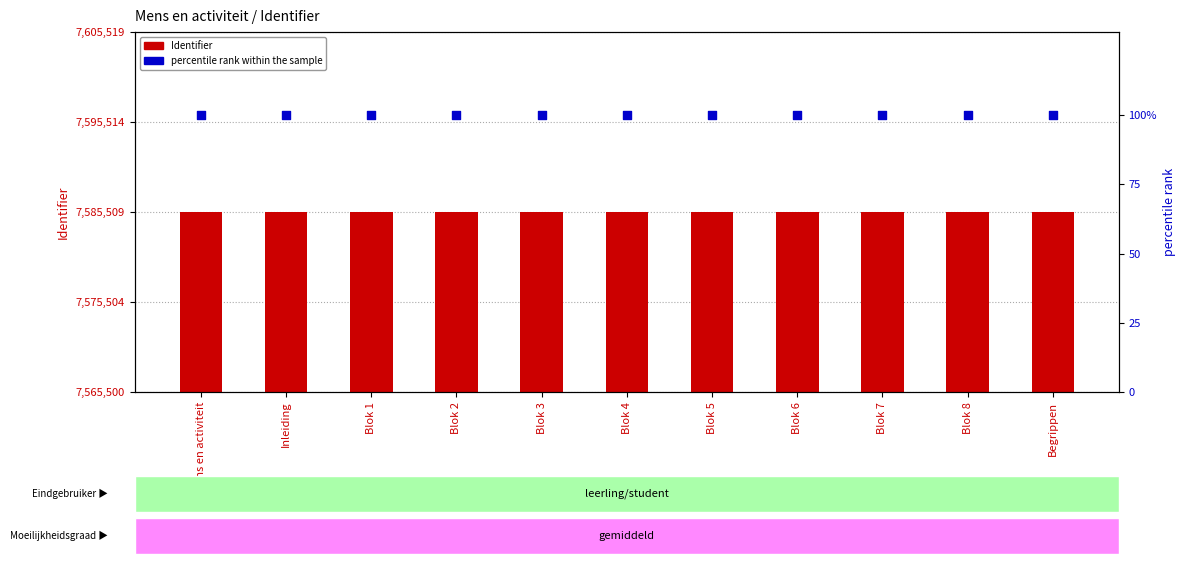

Is the value of Identifier at Blok 2 greater than the value of percentile rank within the sample at Blok 7?

Yes